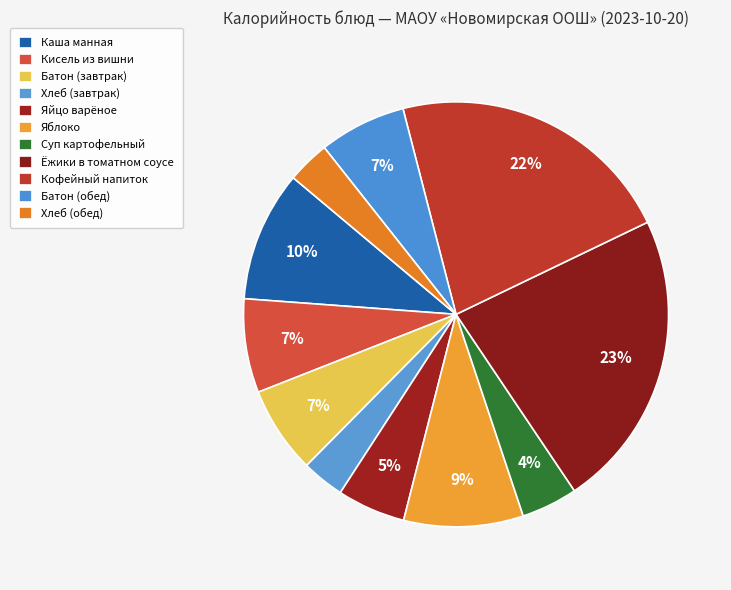

Rank the categories by value from highest to lowest.

Ёжики в томатном соусе, Кофейный напиток, Каша манная, Яблоко, Кисель из вишни, Батон (завтрак), Батон (обед), Яйцо варёное, Суп картофельный, Хлеб (завтрак), Хлеб (обед)